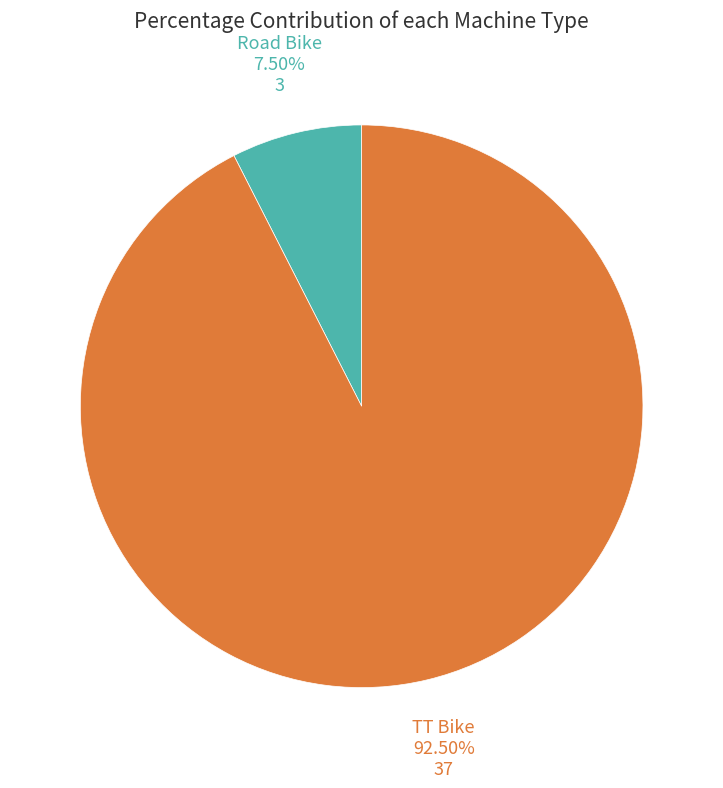

Is there a majority slice in this chart?

Yes